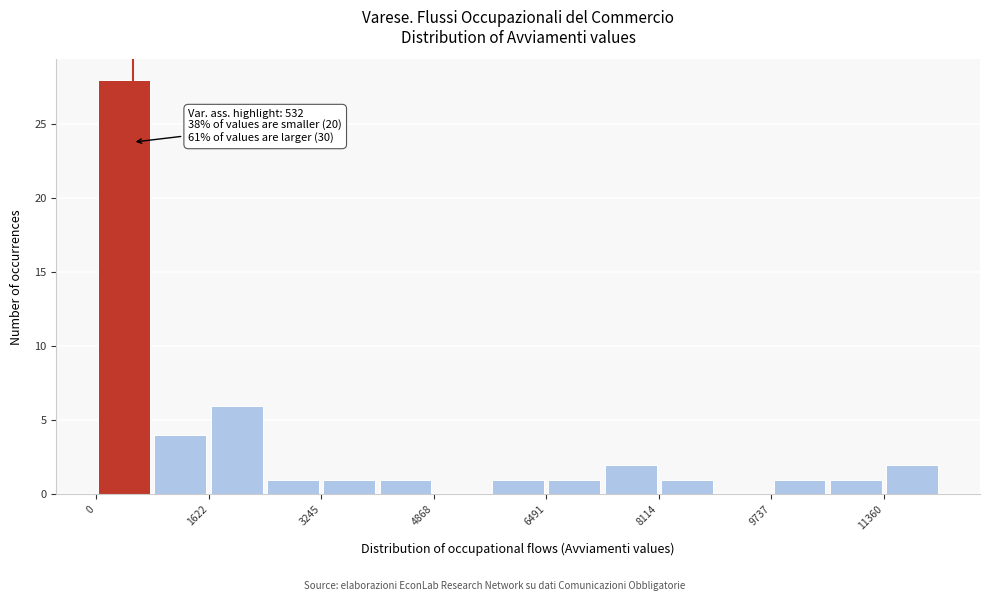

Which range on the x-axis has the tallest bar?

0 to 800